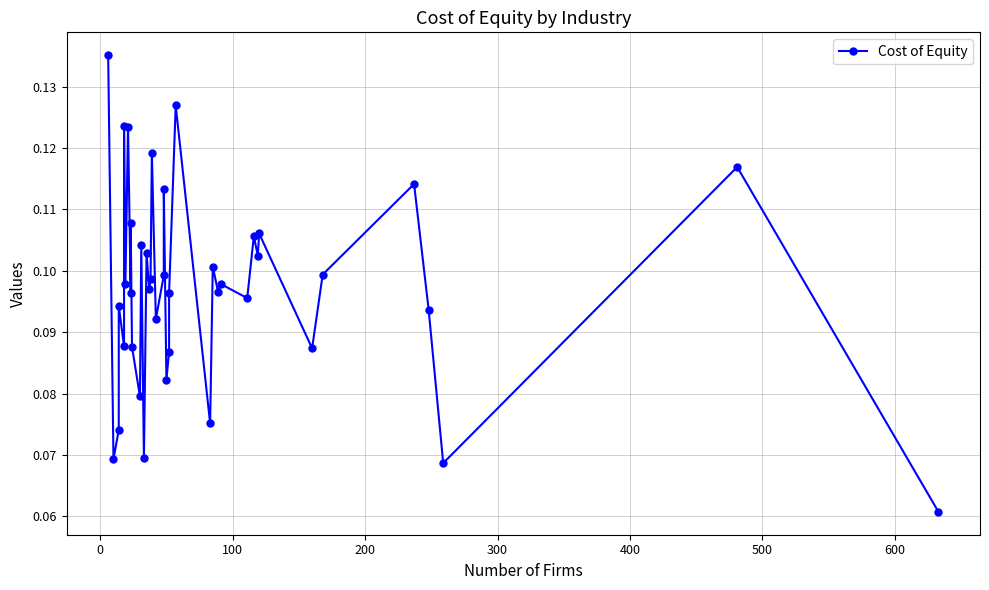

Does the chart have visible grid lines?

Yes